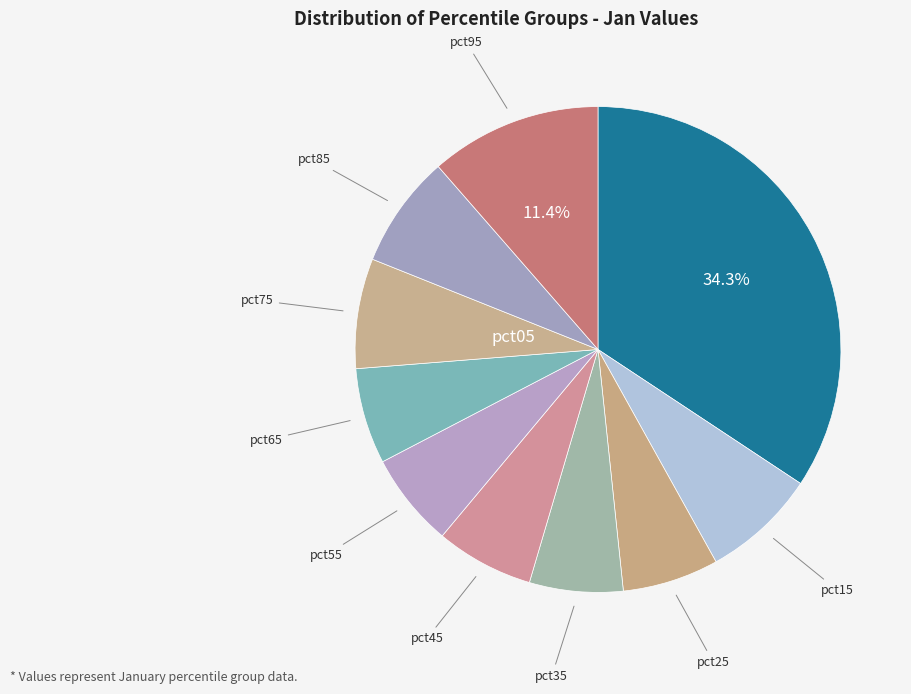

Count the number of slices in the pie.

10